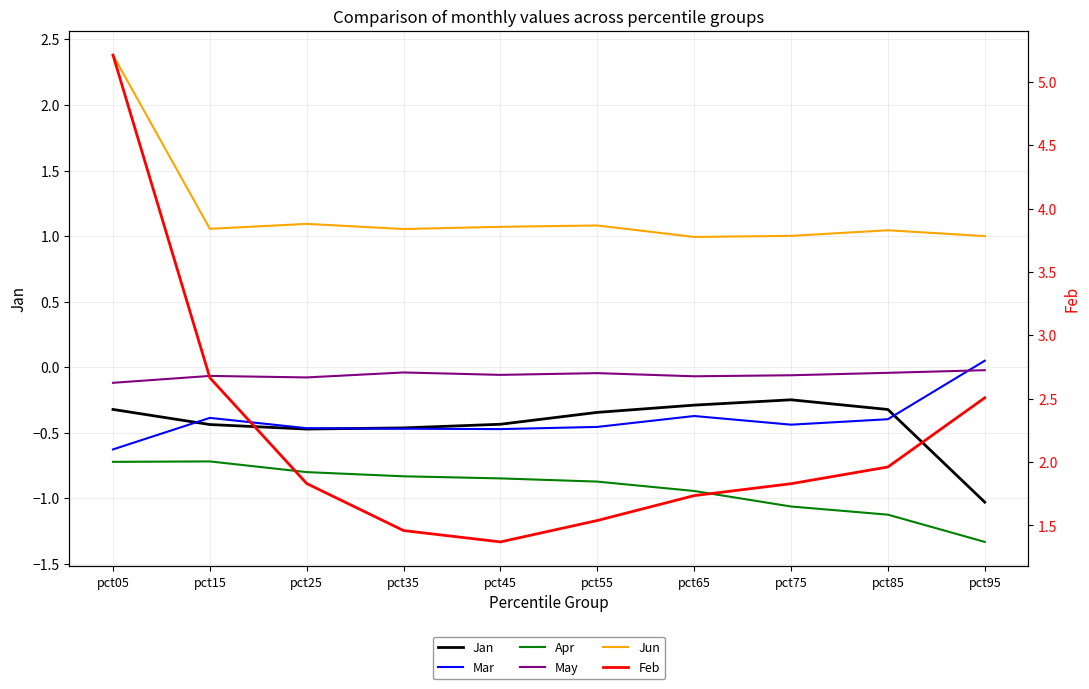

What is the value of the Apr point at the 8th from the left?

-1.1